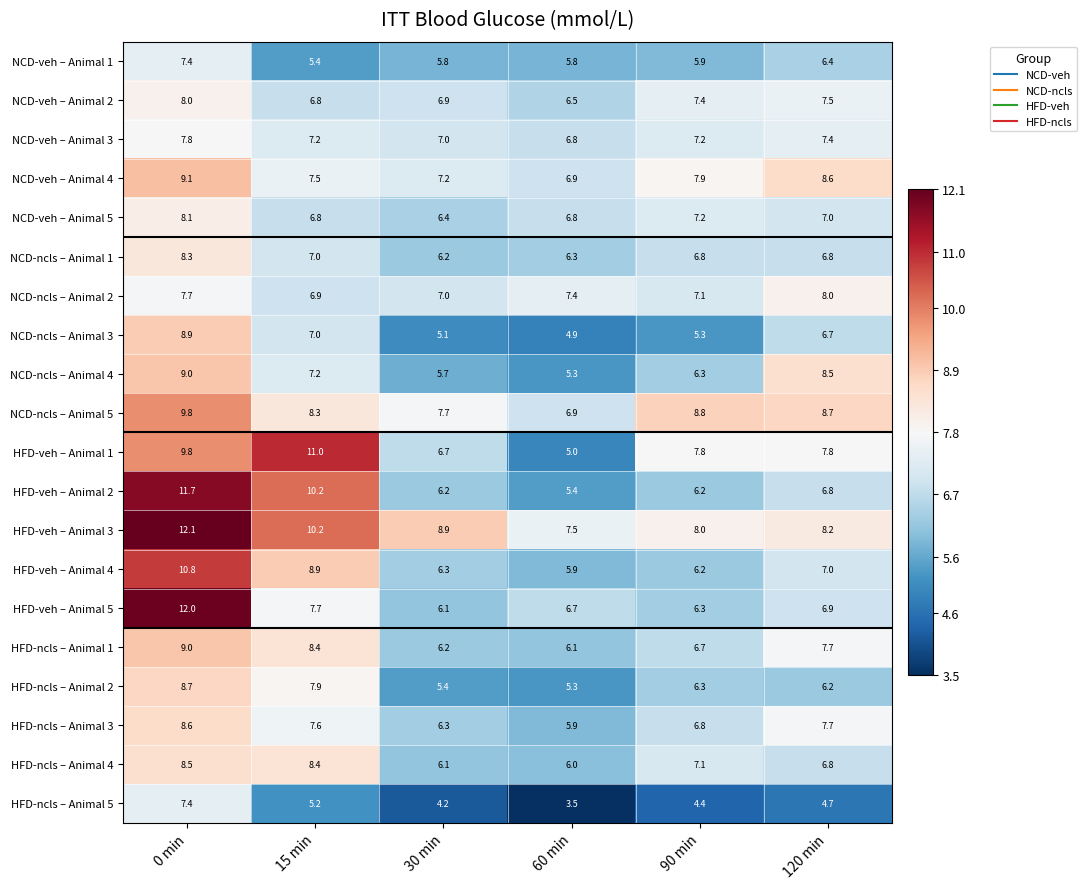

What is the sum of all NCD-ncls – Animal 1 values?

41.4